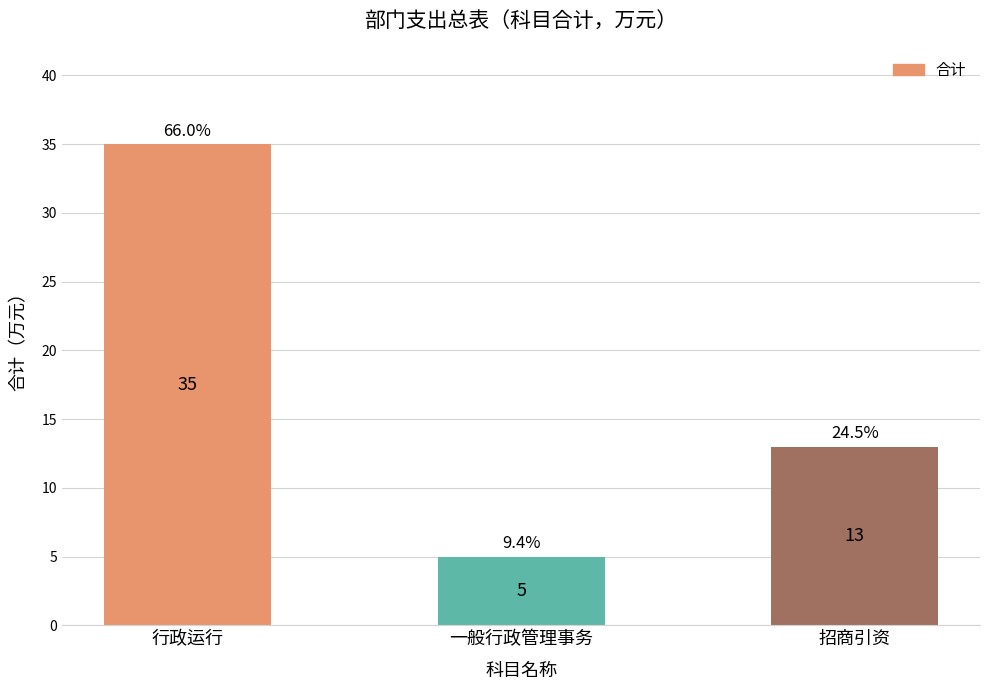

Are the bars grouped side by side (vs. stacked)?

No